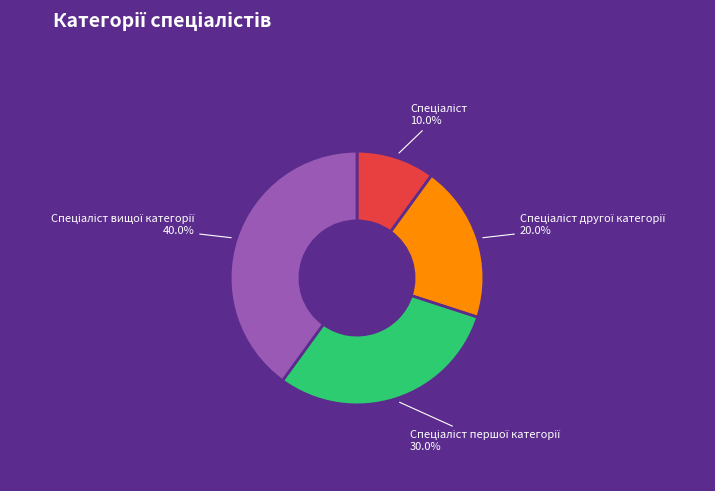

Is there a majority slice in this chart?

No